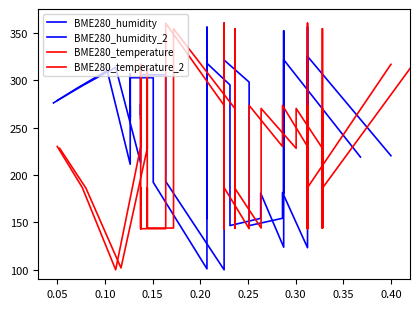

Which series has the largest total across all categories?

BME280_humidity